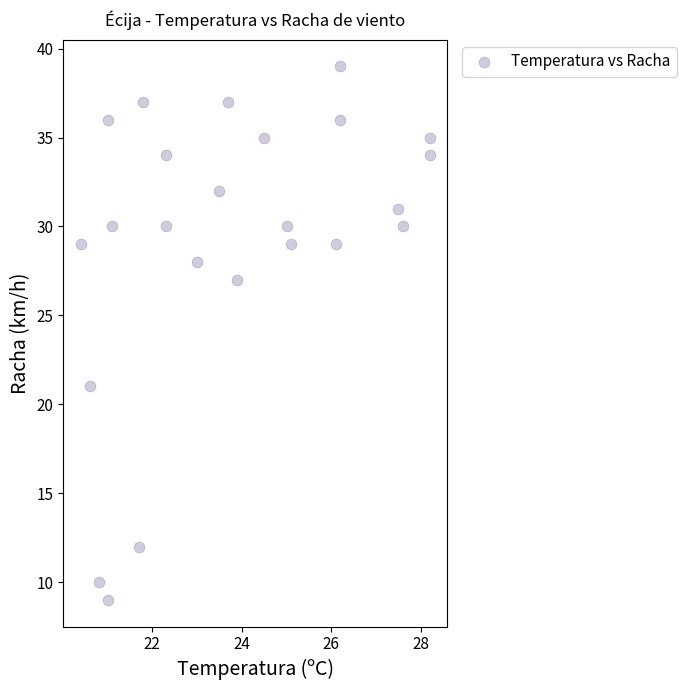

What is the range of Y values (max minus min)?

30